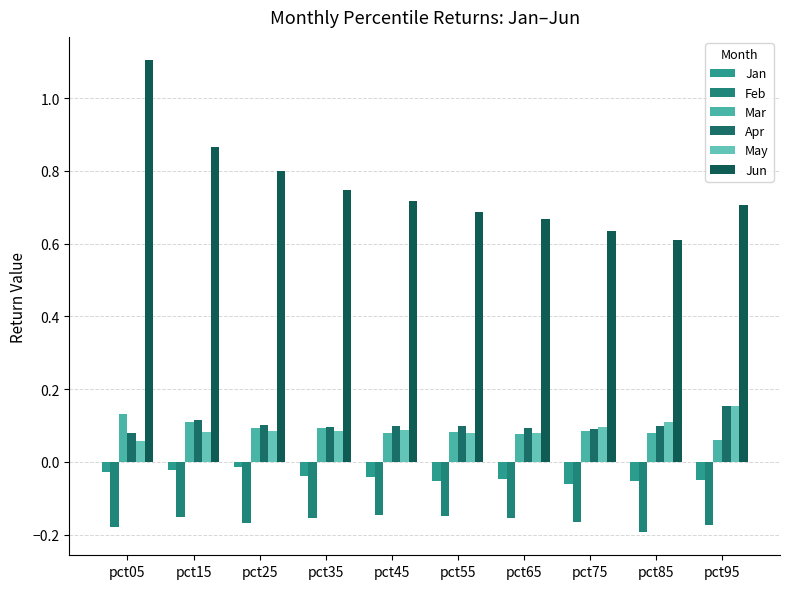

List the labels in order of May value, smallest first.

pct05, pct55, pct65, pct15, pct35, pct25, pct45, pct75, pct85, pct95